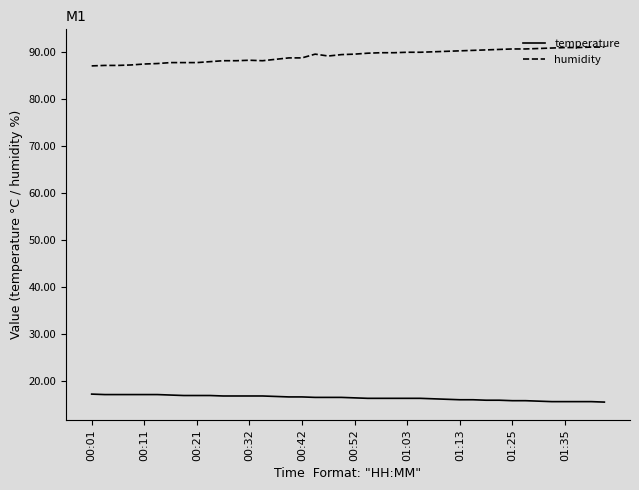

Count the number of categories in the chart.

40